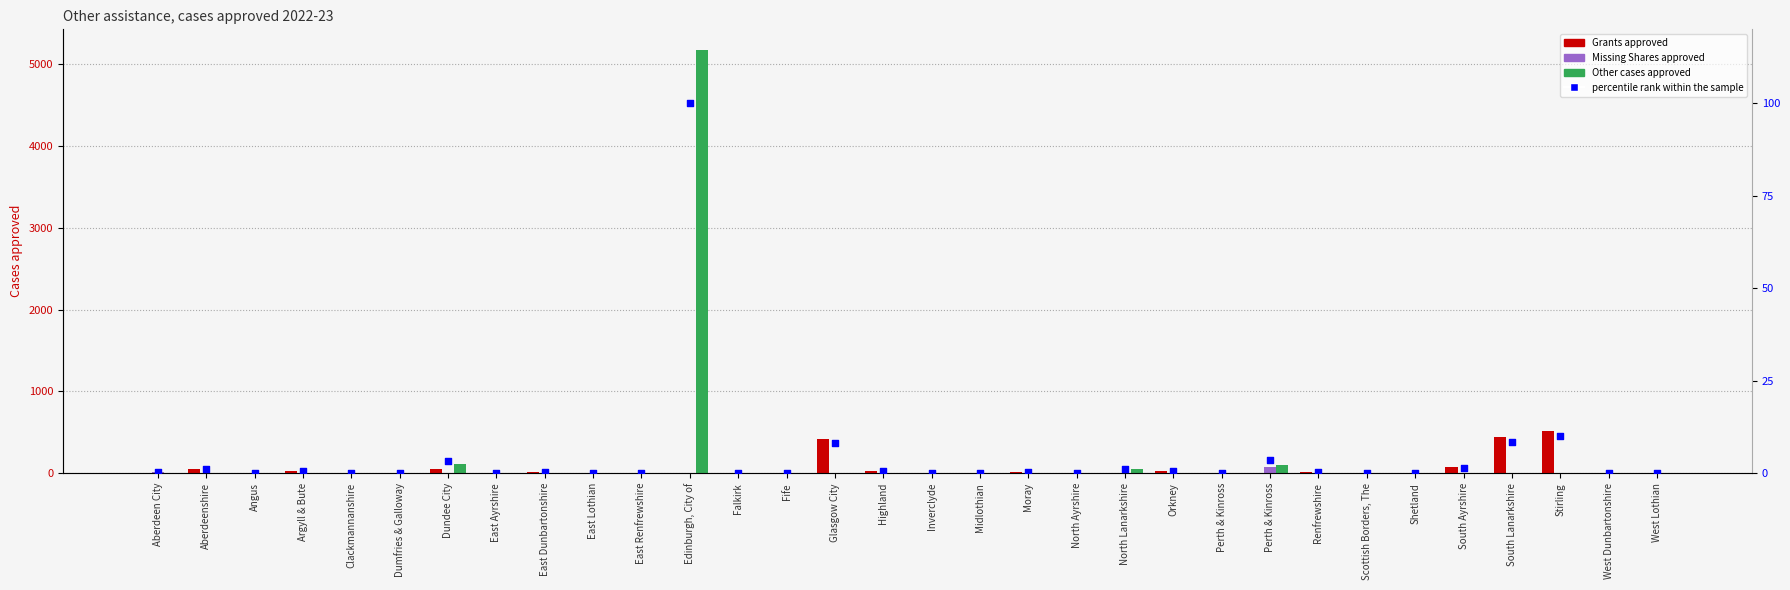

Is the value of Grants approved at Perth & Kinross greater than the value of Other cases approved at Dundee City?

No